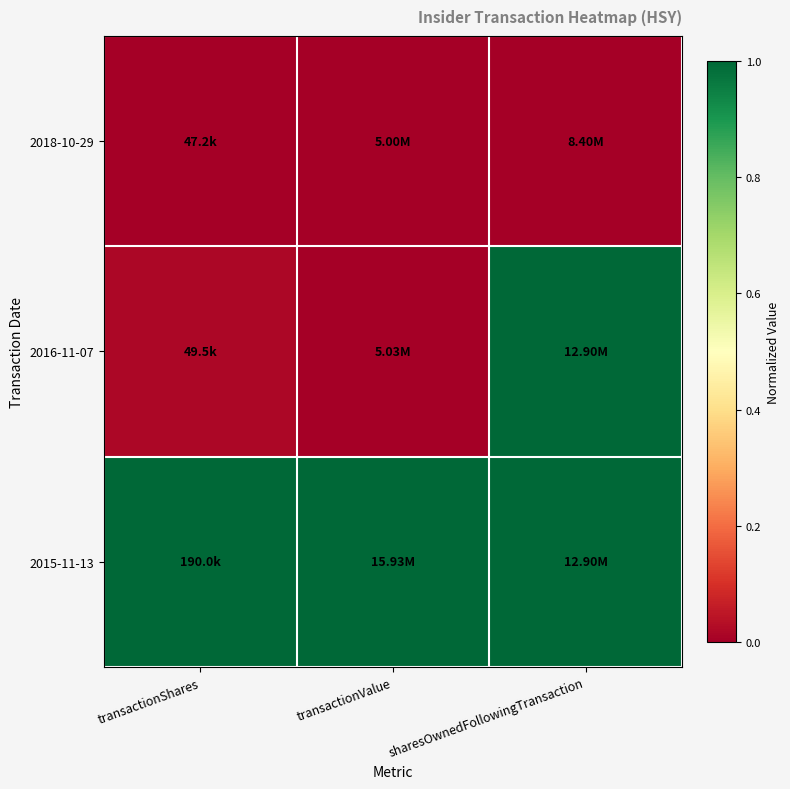

At which category does the chart reach its peak across all series?

sharesOwnedFollowingTransaction